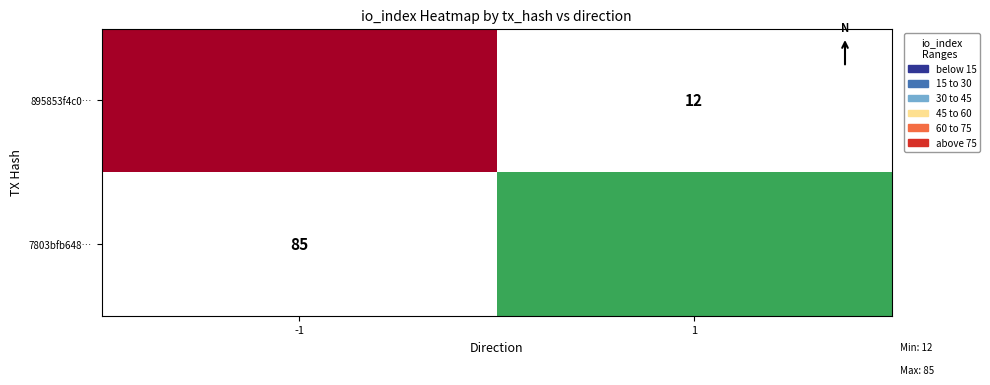

How many values in 7803bfb648… are above zero?

1